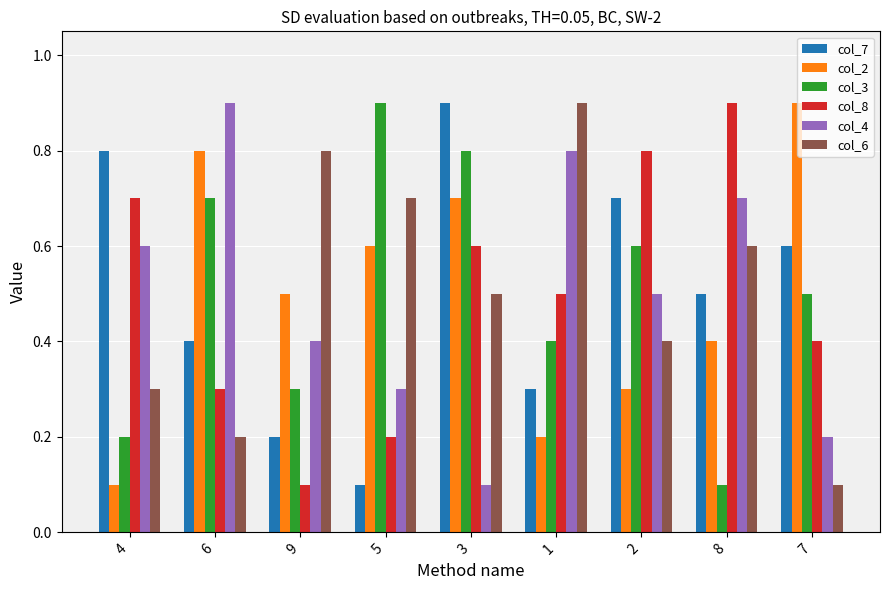

Is it true that col_7 equals 0.4 at 2?

False